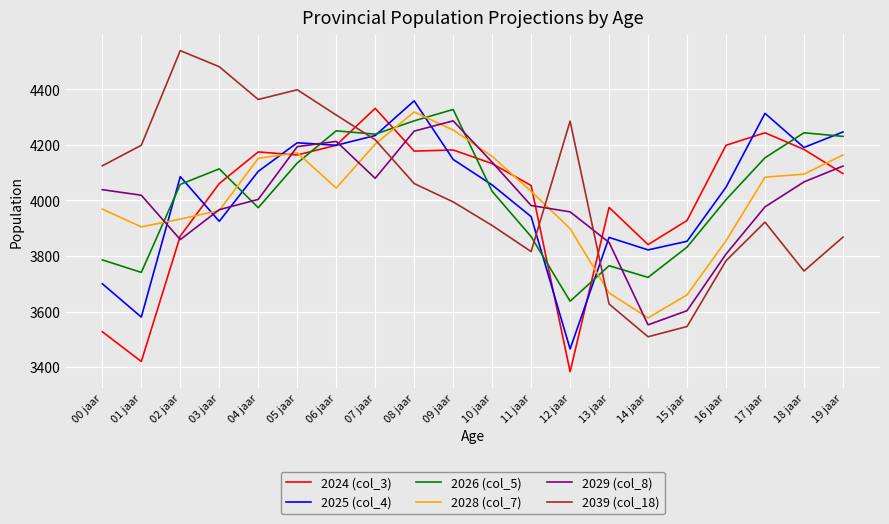

Is it true that 2039 (col_18) equals 6869 at 00 jaar?

False